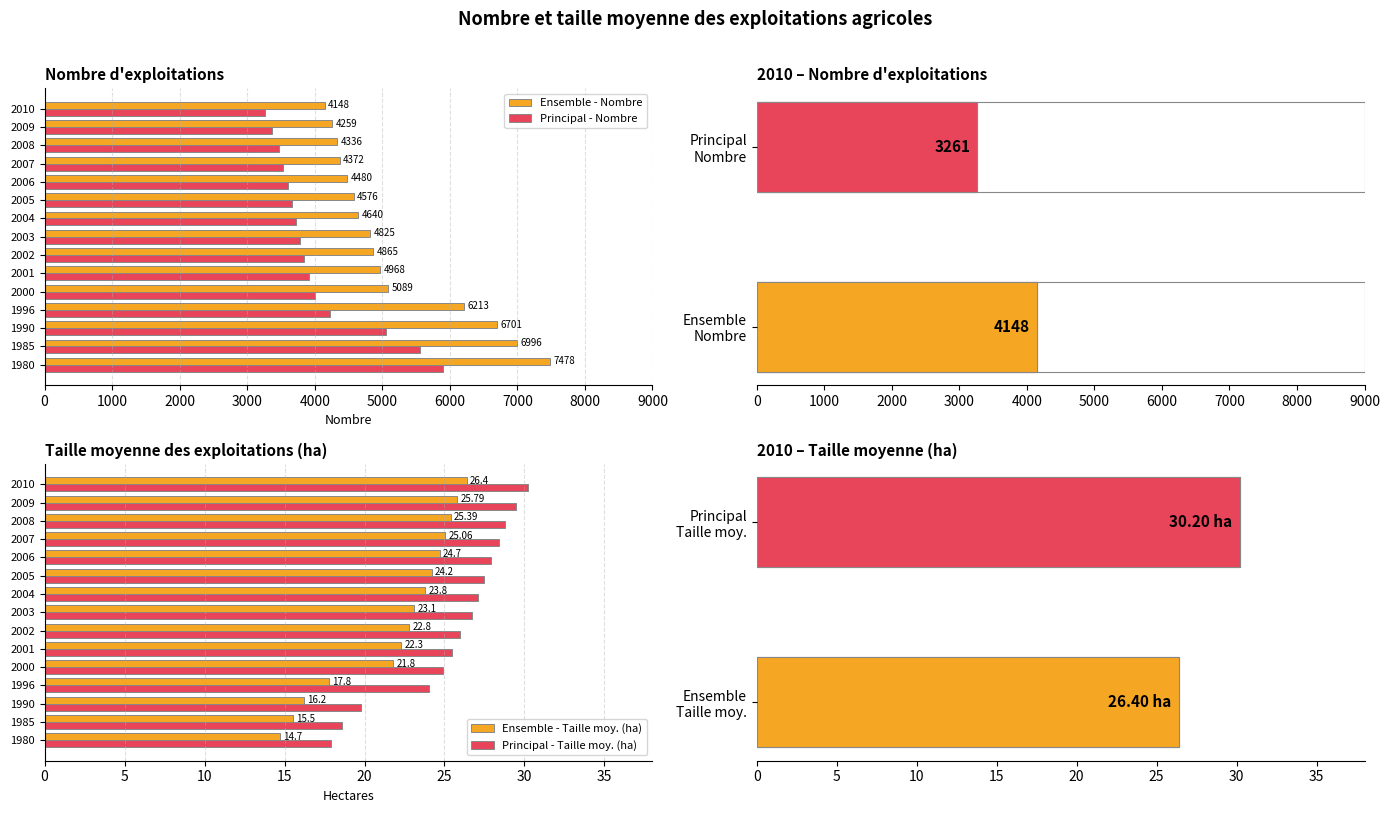

What are all the series names shown in the legend?

Ensemble - Nombre, Principal - Nombre, Ensemble - Taille moy. (ha), Principal - Taille moy. (ha)